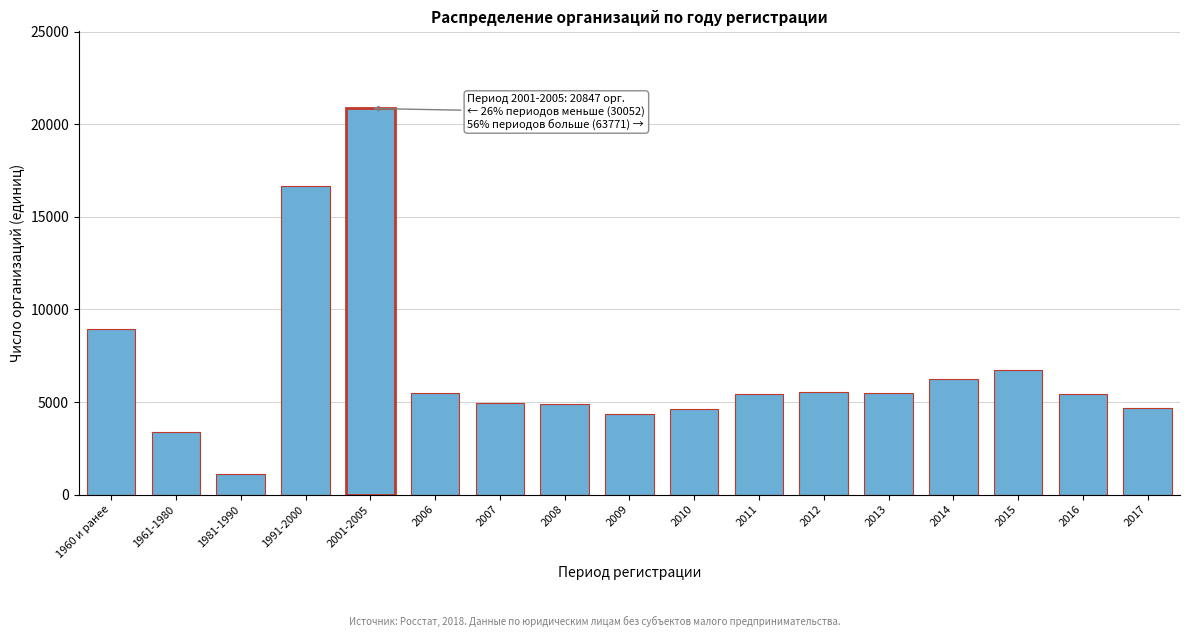

What is the approximate value at 2015?

6750